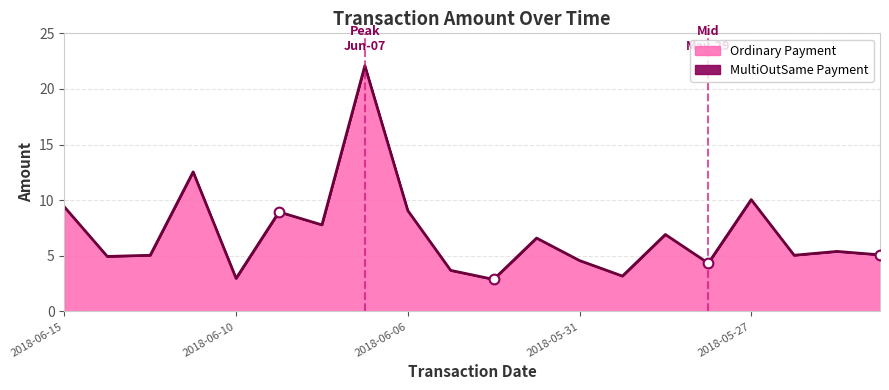

Which label corresponds to the smallest value in the chart?

2018-06-04